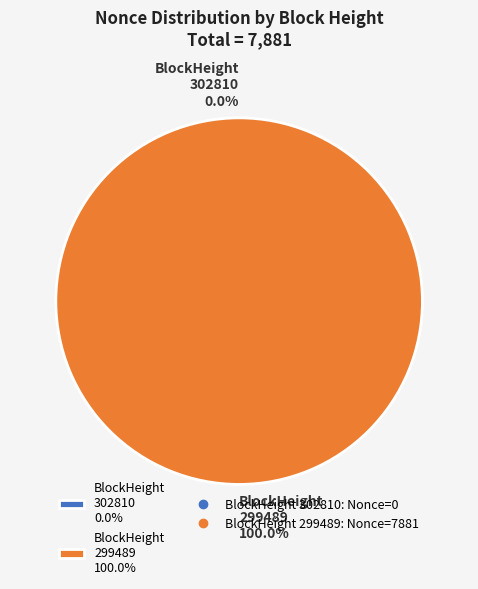

How many segments does this pie chart have?

2